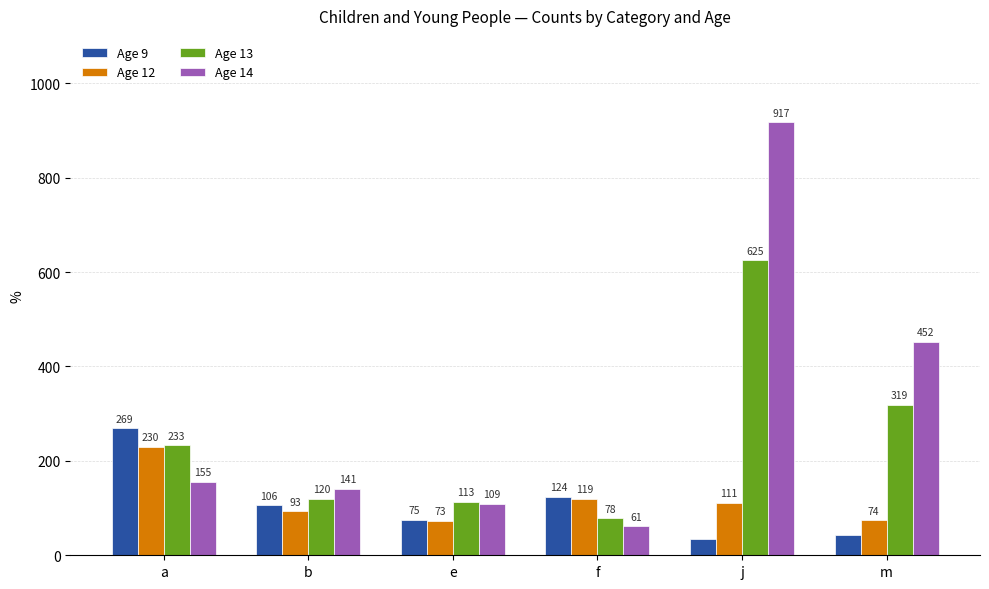

What is the approximate value of Age 9 at f?

124